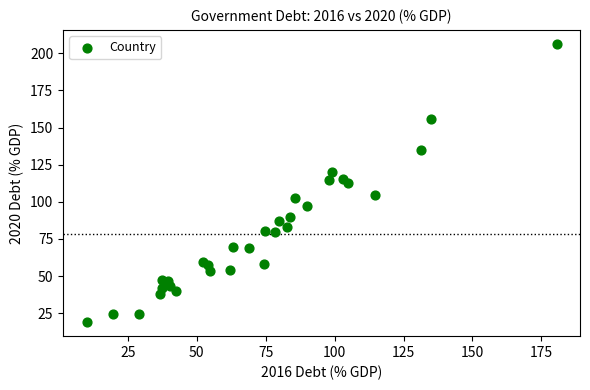

What is the range of X values (max minus min)?

170.5